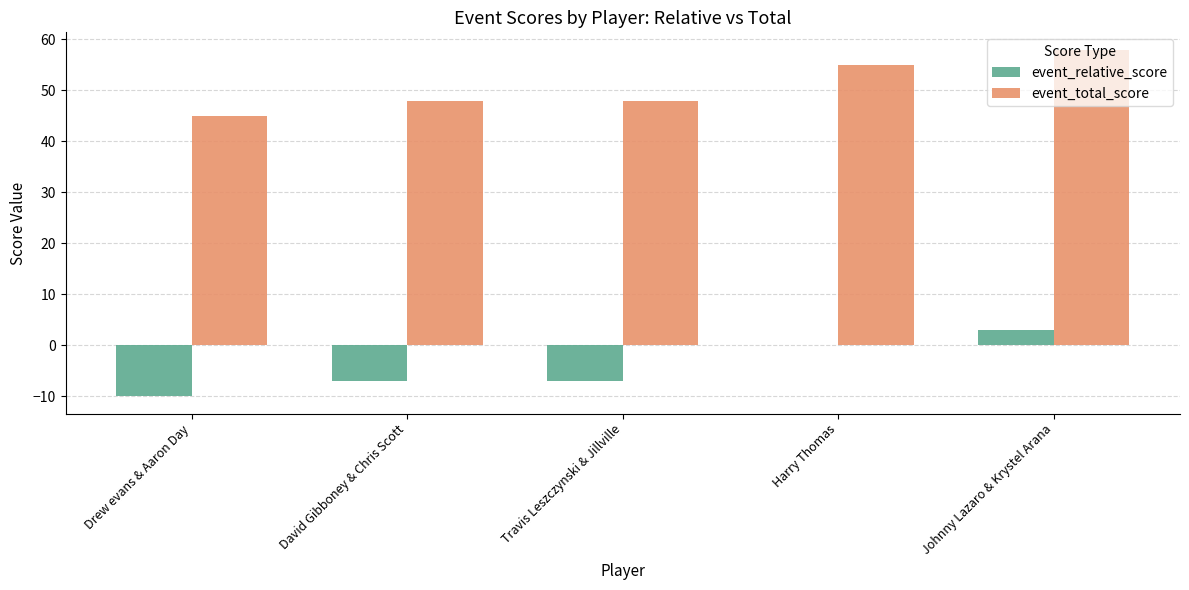

What are all the series names shown in the legend?

event_relative_score, event_total_score